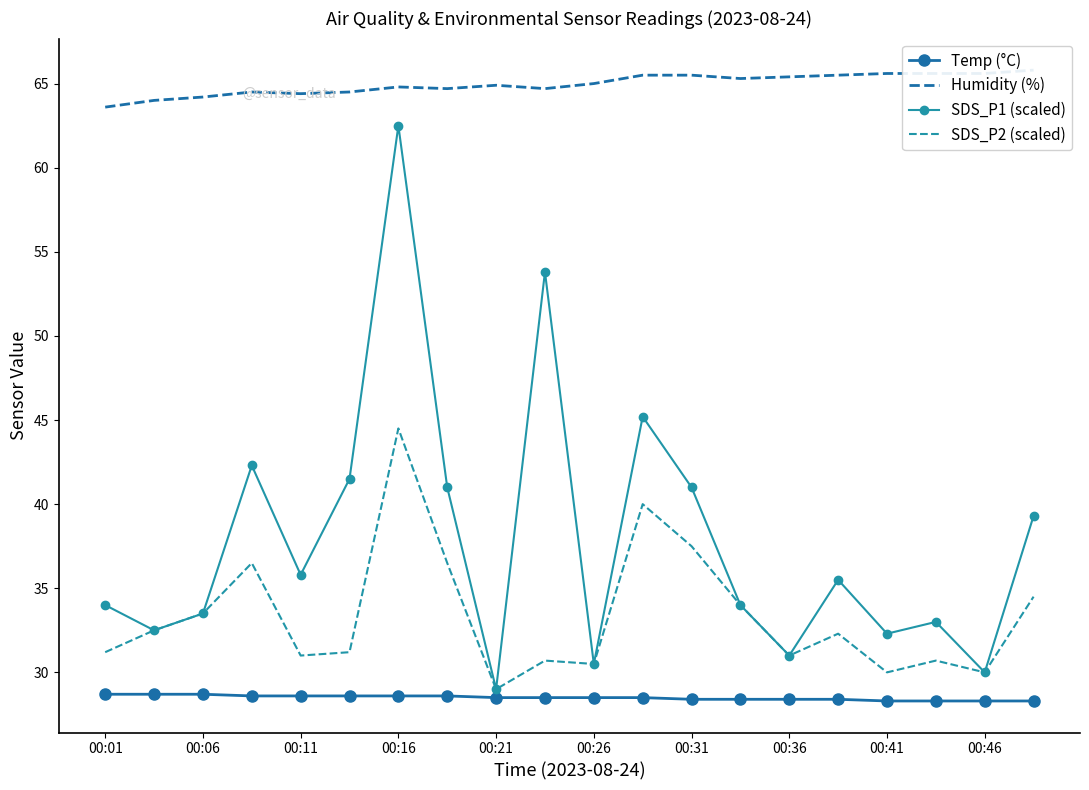

At how many categories does at least one series exceed 56?

20